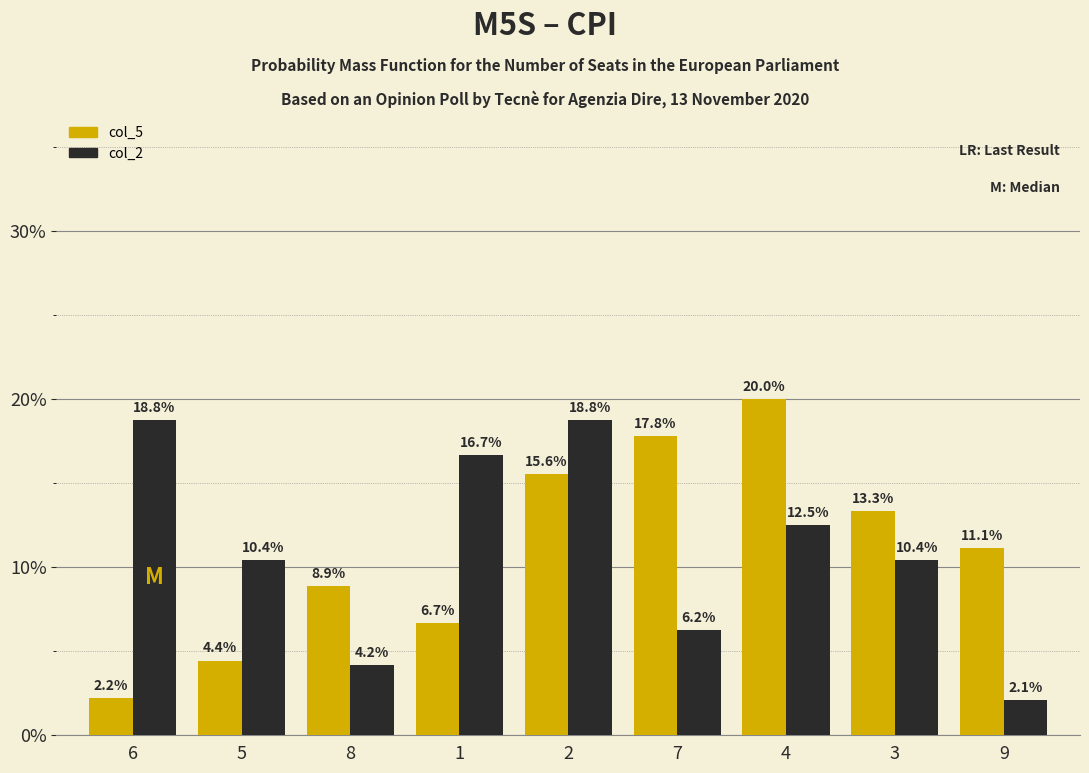

At how many categories does at least one series exceed 3?

9